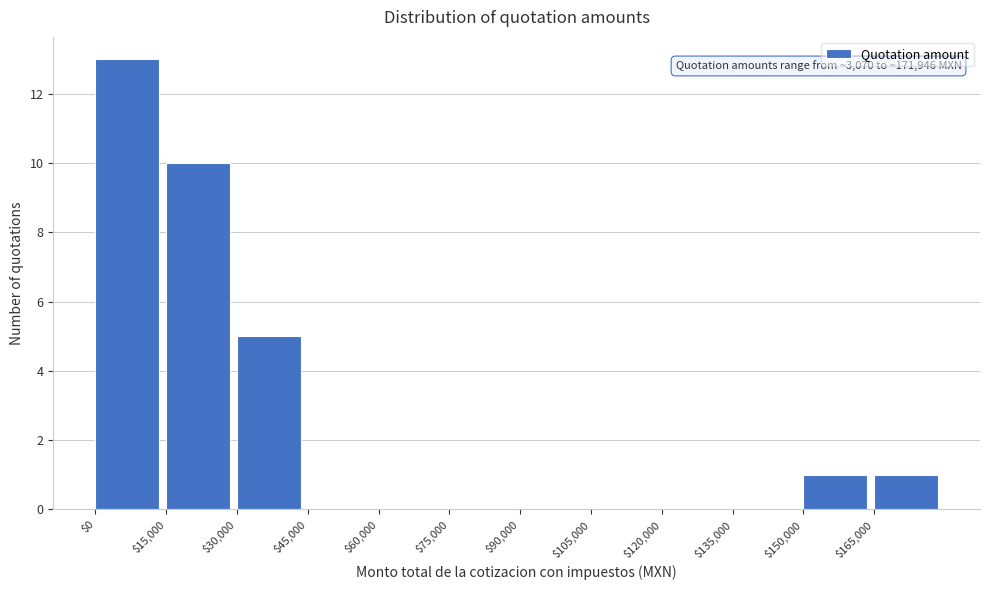

Over which range of the x-axis is the bar tallest?

0 to 15000